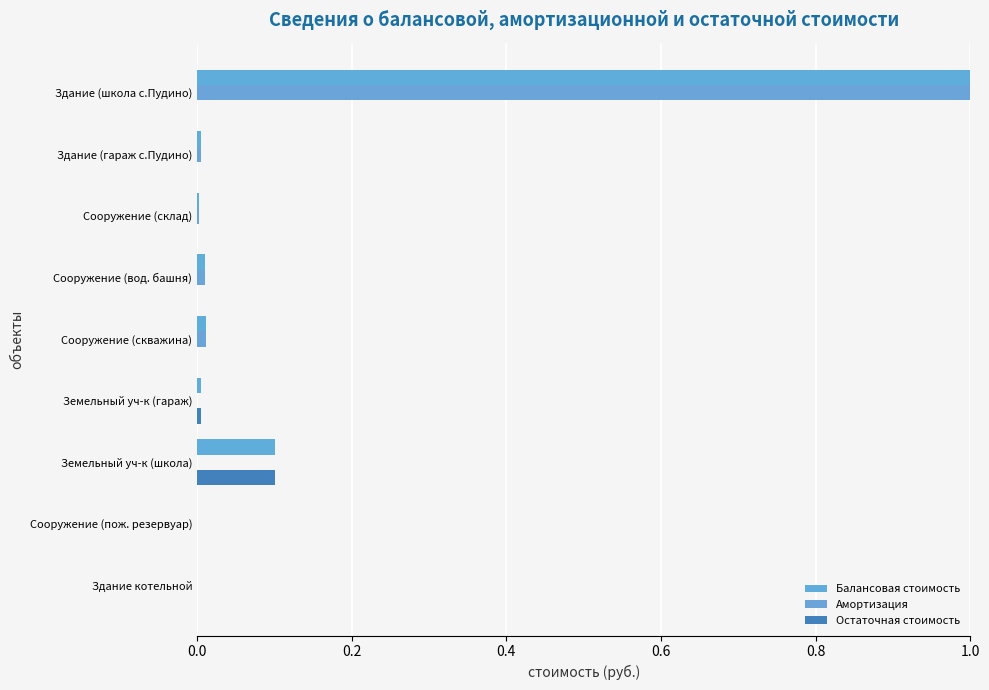

Reading right to left, what are all the values shown in this chart?

Балансовая стоимость: 0.0	0.0	0.1	0.0	0.0	0.0	0.0	0.0	1.0
Амортизация: 0.0	0.0	0.0	0.0	0.0	0.0	0.0	0.0	1.0
Остаточная стоимость: 0.0	0.0	0.1	0.0	0.0	0.0	0.0	0.0	0.0